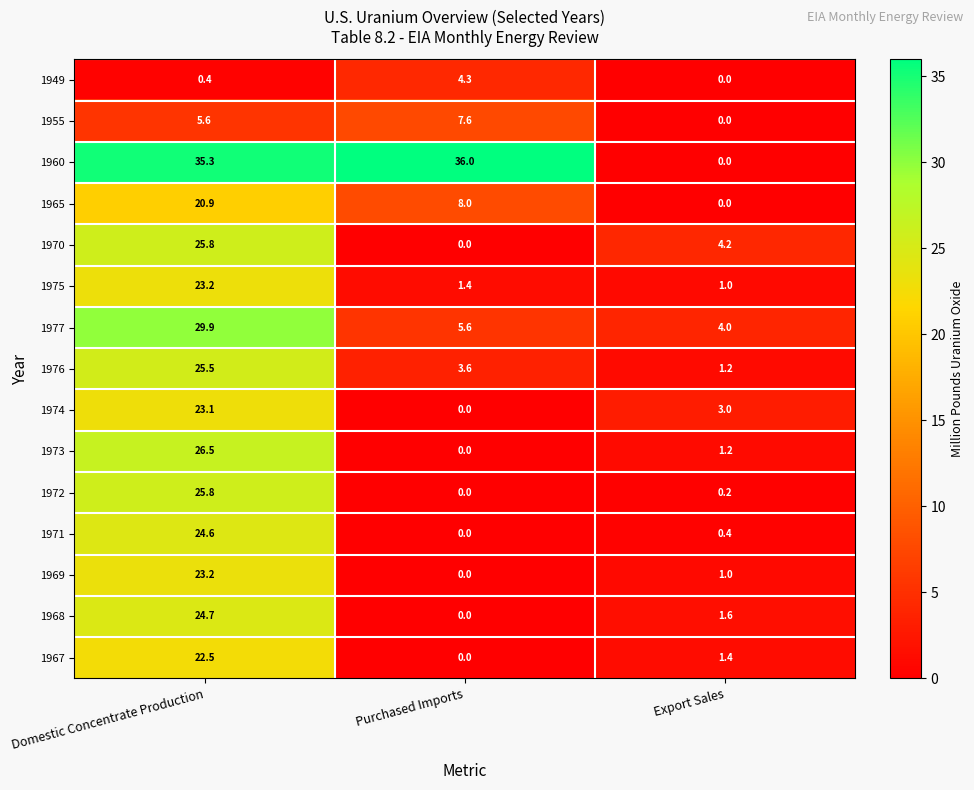

What is the approximate value of 1949 at Purchased Imports?

4.3